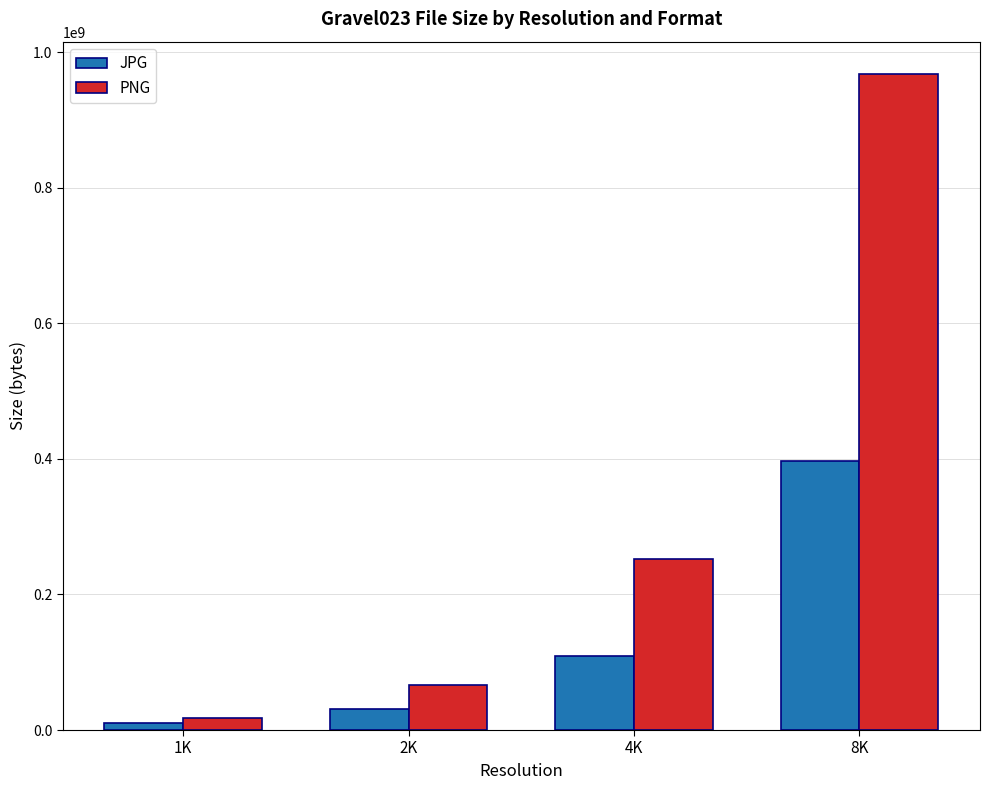

The value of PNG at 8K is 406858987. True or false?

False